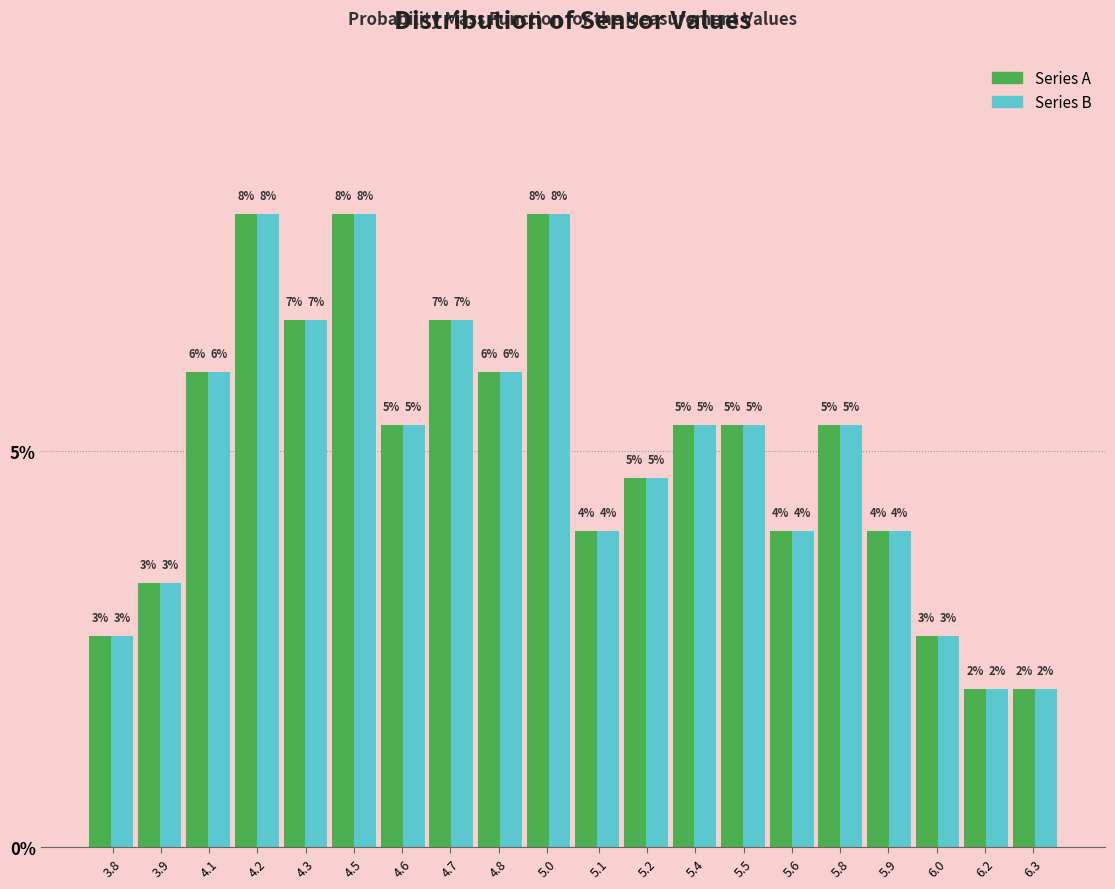

True or false: Series A has a value of 6.0 at 4.8.

True